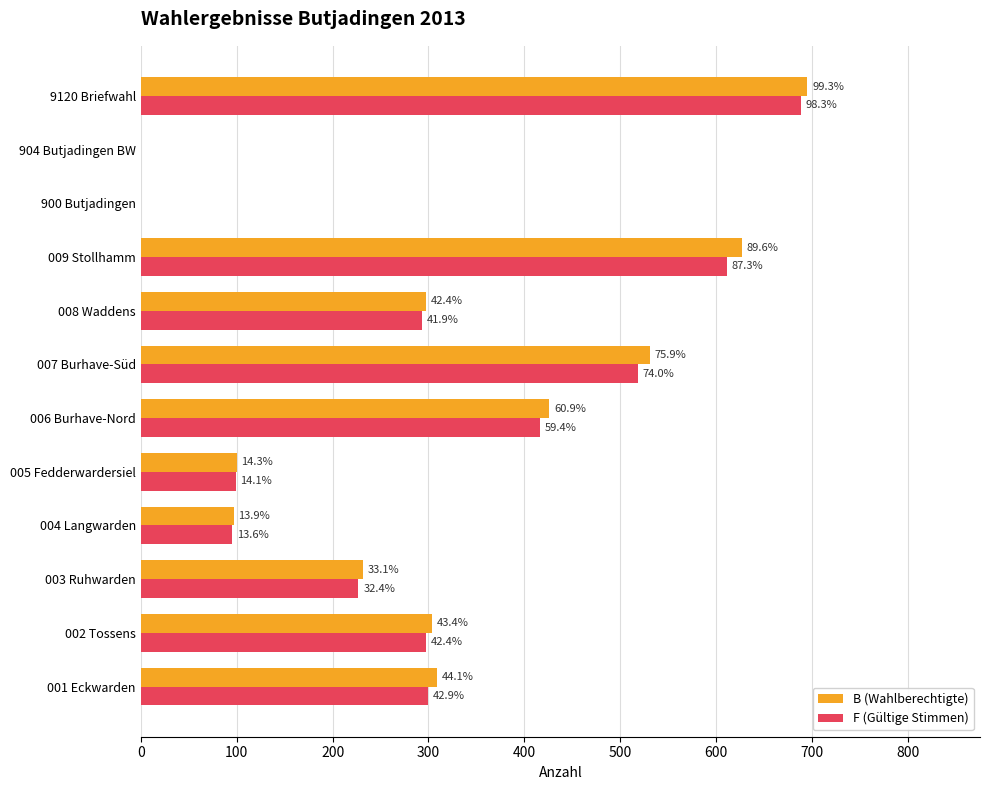

What are all the series names shown in the legend?

B (Wahlberechtigte), F (Gültige Stimmen)